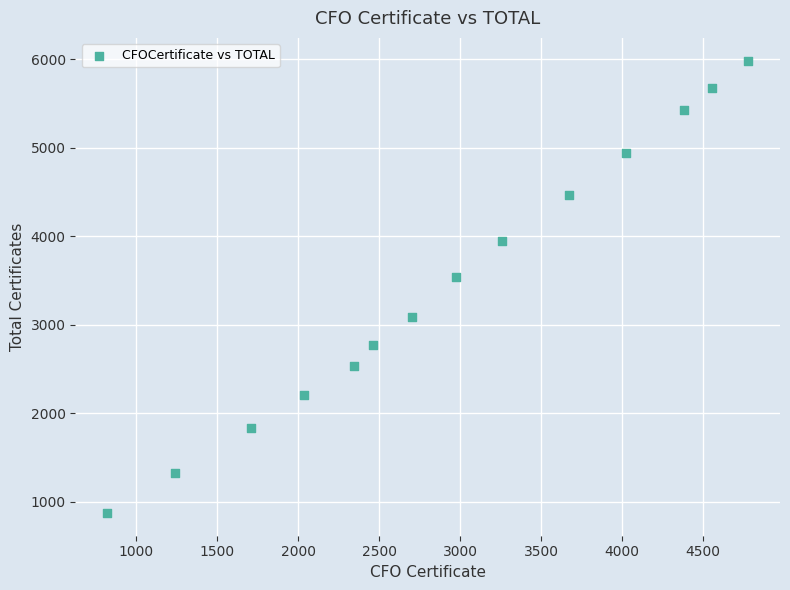

What is the range of X values (max minus min)?

3956